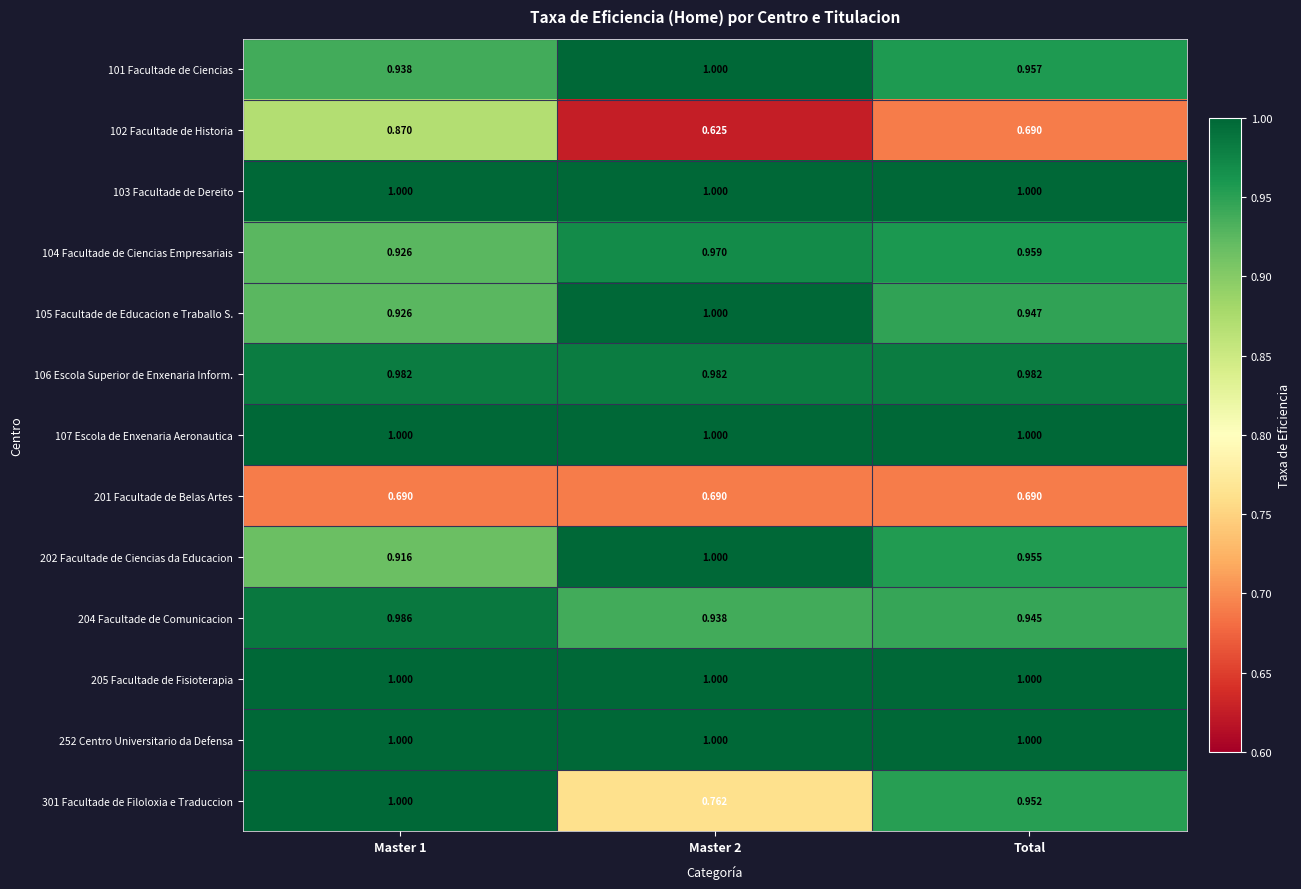

At which category does the chart reach its minimum across all series?

Master 2